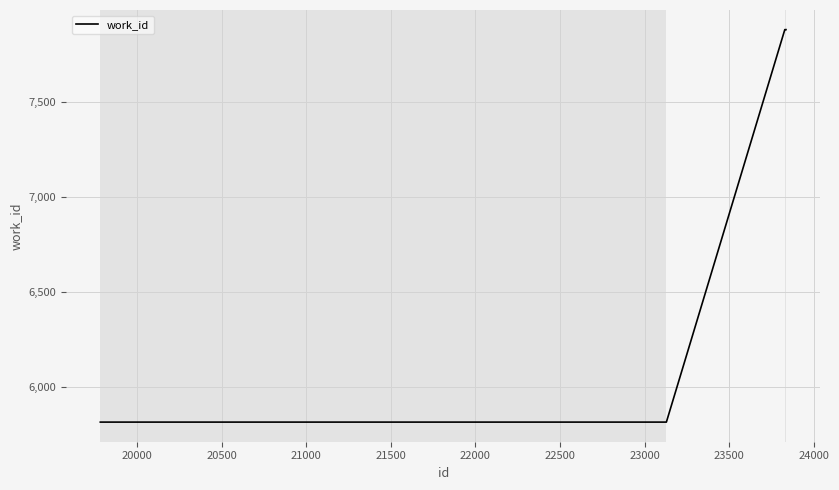

What is the difference between the maximum and minimum values?

2066